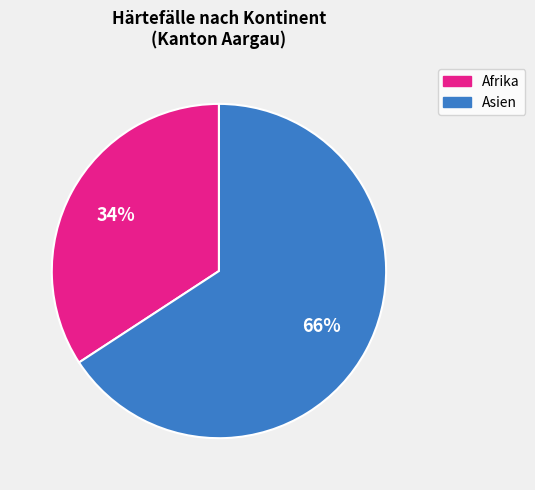

To the nearest percent, what is the average slice percentage?

50%